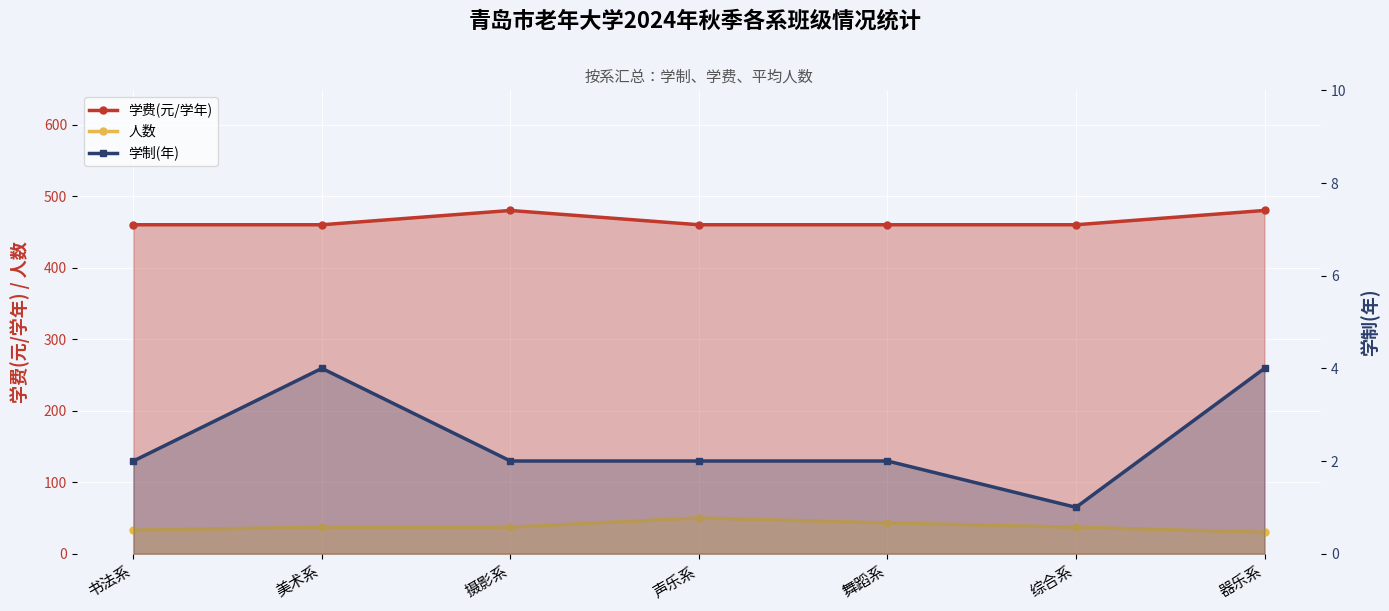

Rank the series by their maximum value, from highest to lowest.

学费(元/学年), 人数, 学制(年)